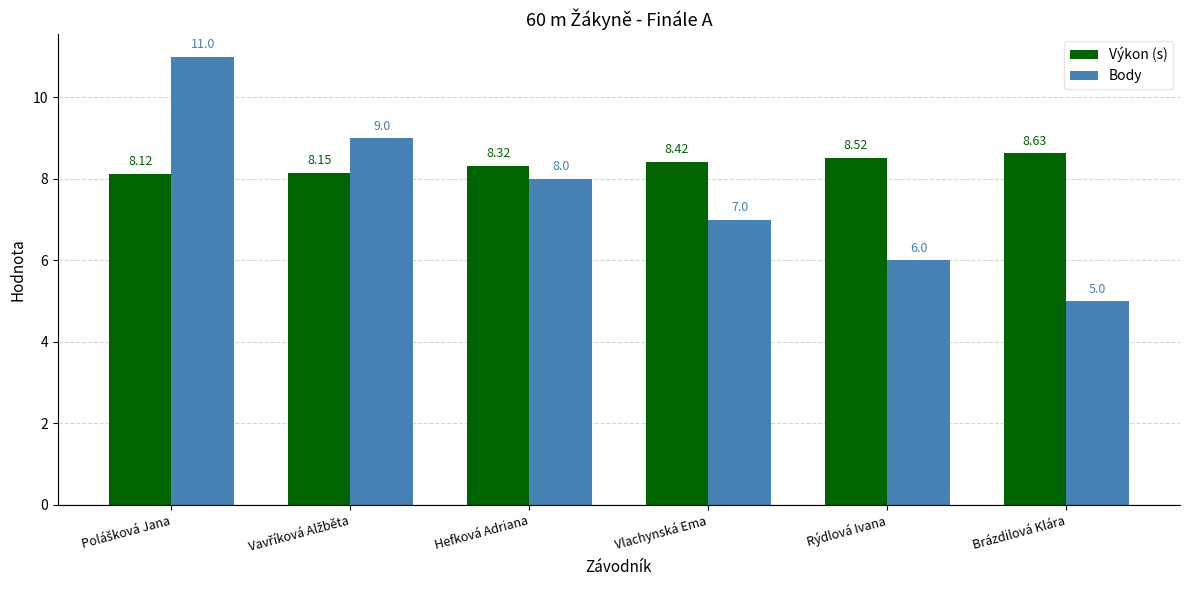

What is the difference between the maximum and minimum values in the Výkon (s) series?

0.5